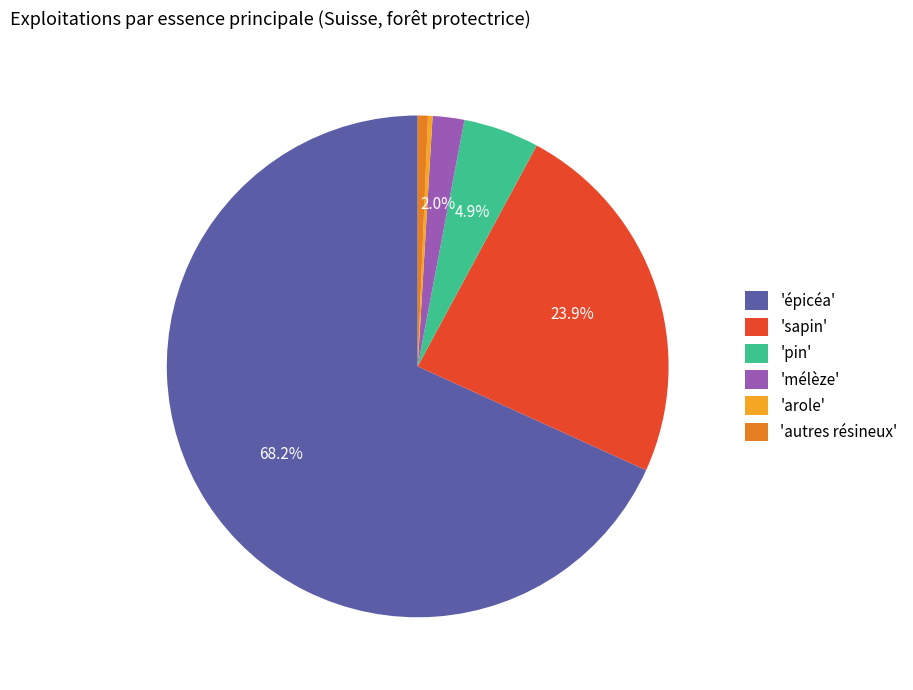

What is the largest slice in the pie chart?

'épicéa'